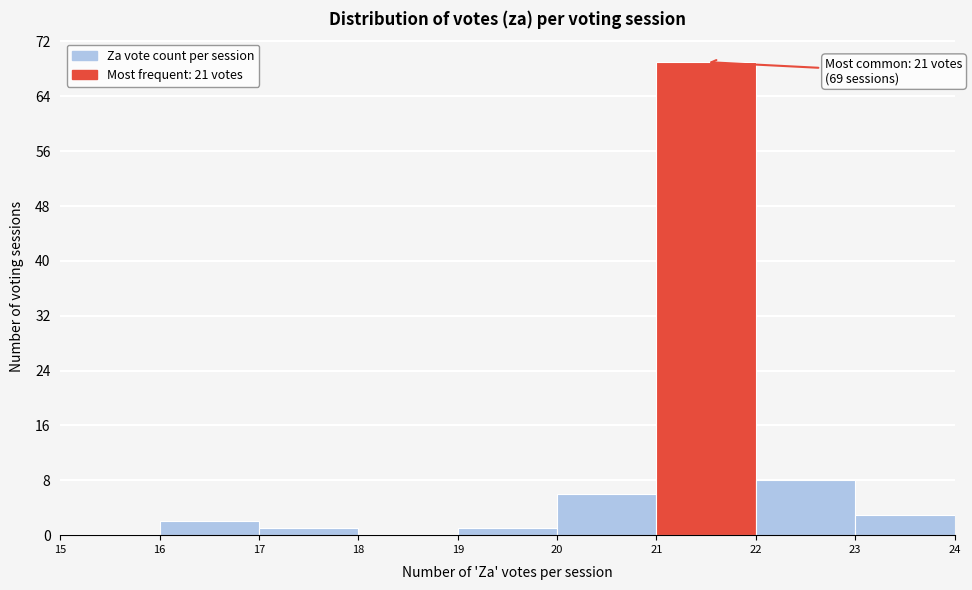

Which range on the x-axis has the tallest bar?

21 to 22